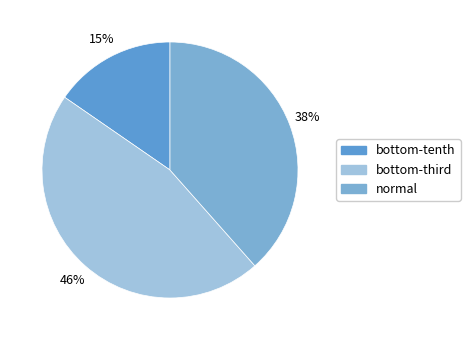

Is there any slice that represents more than half of the pie?

No